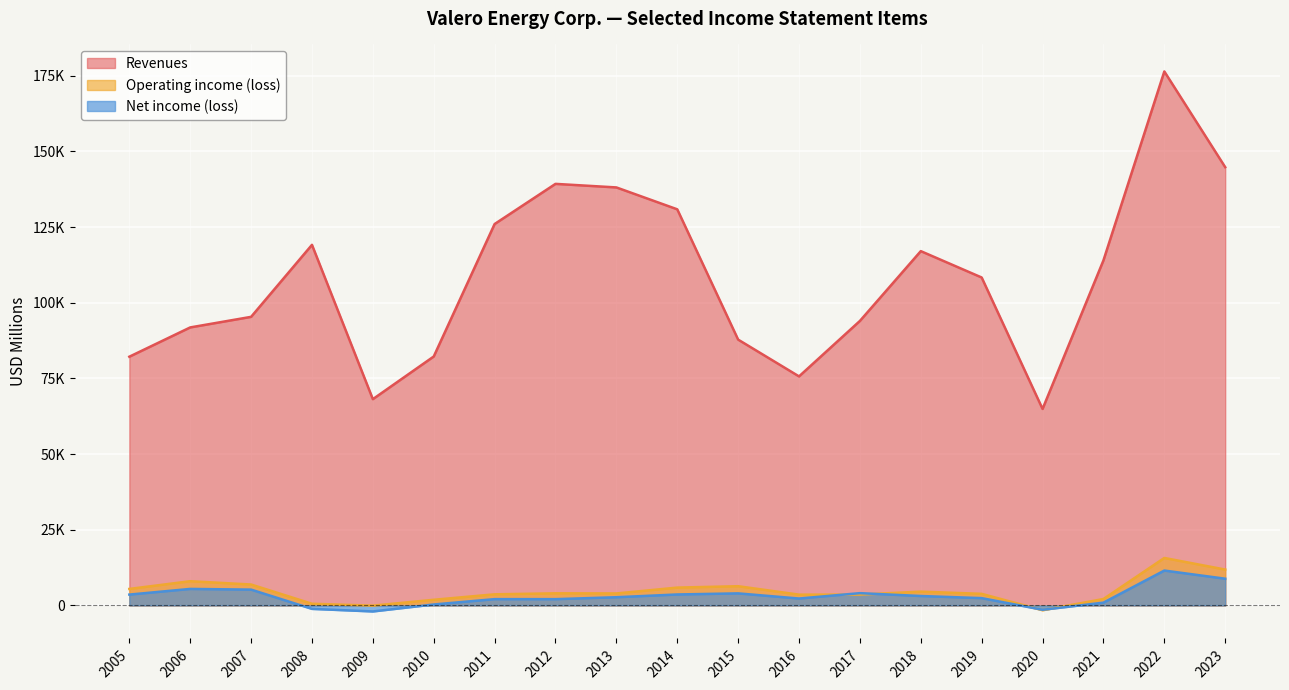

Which has a higher value, 2019 or 2015?

2019